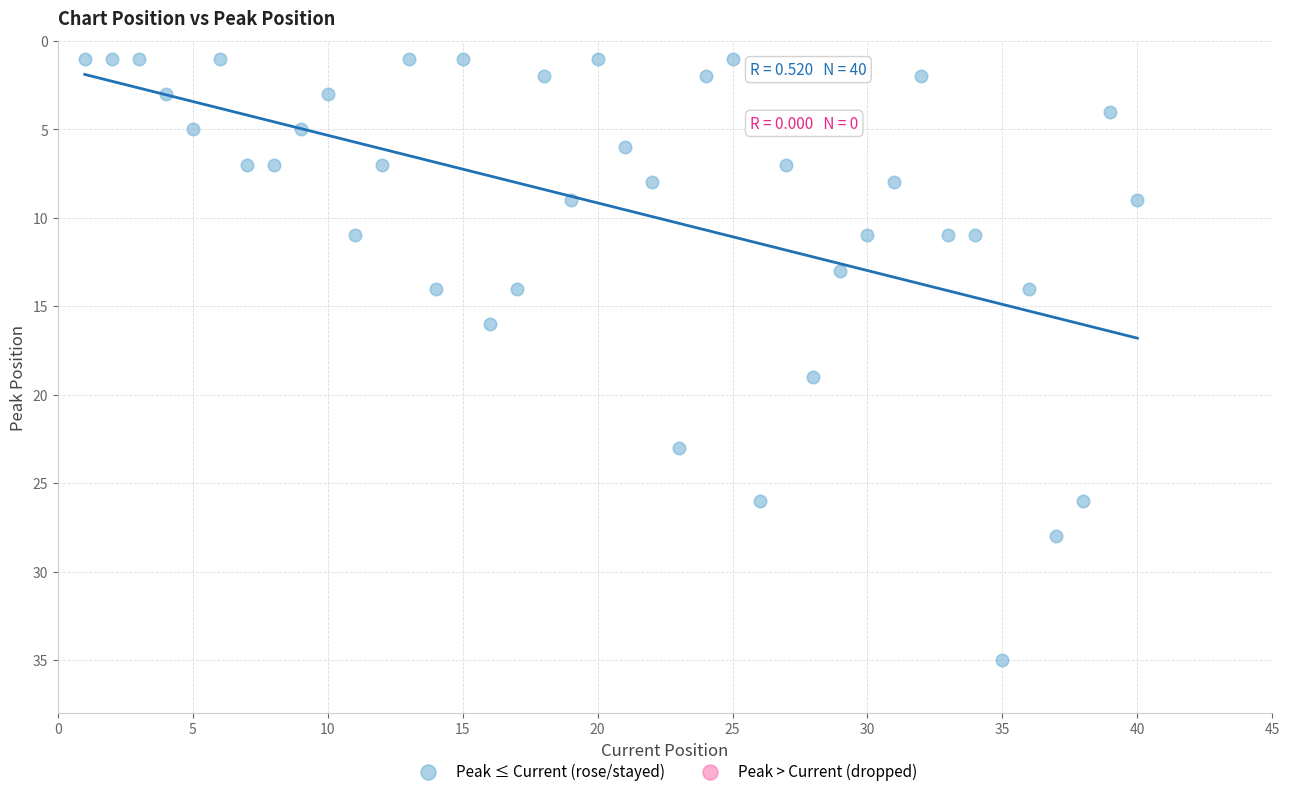

What Y value in the scatter plot is closest to 18?

19